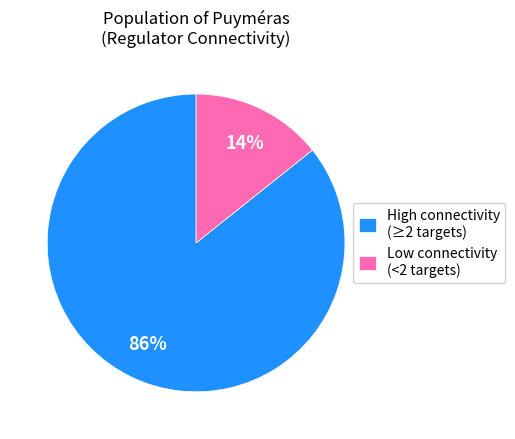

To the nearest percent, what is the average slice percentage?

50%